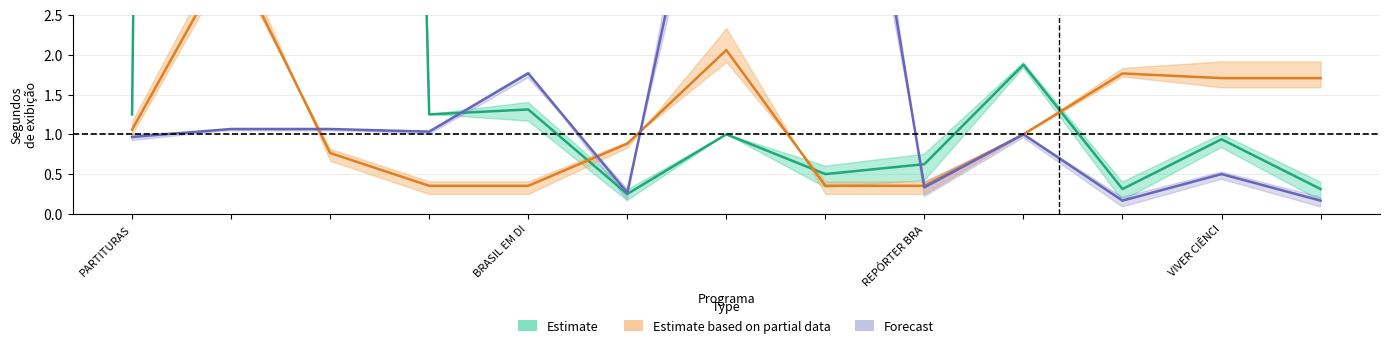

What position from the right is 10?

3